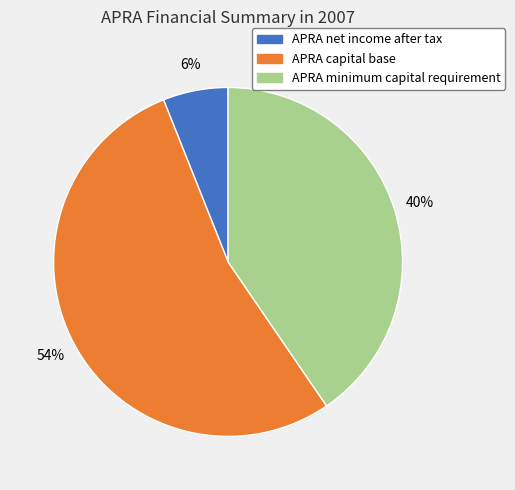

Is the sum of APRA net income after tax and APRA capital base greater than half?

Yes